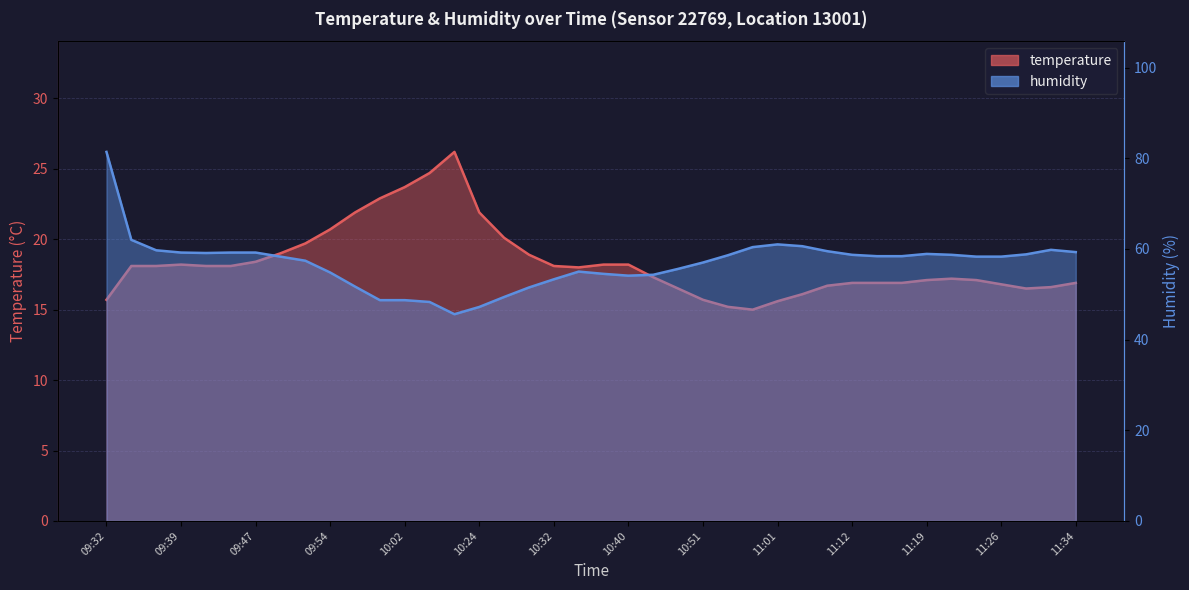

What is the average value of the humidity series?

56.8